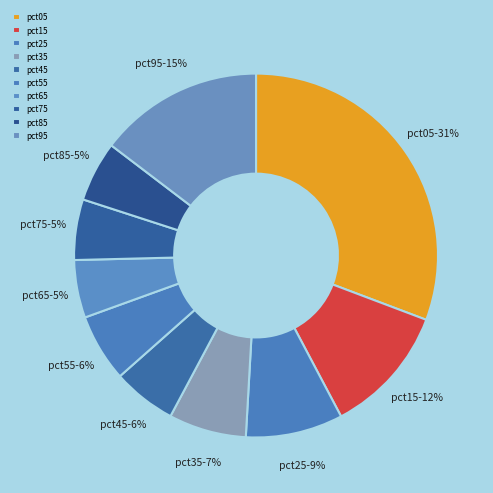

To the nearest percent, what is the combined percentage of pct85 and pct25?

14%